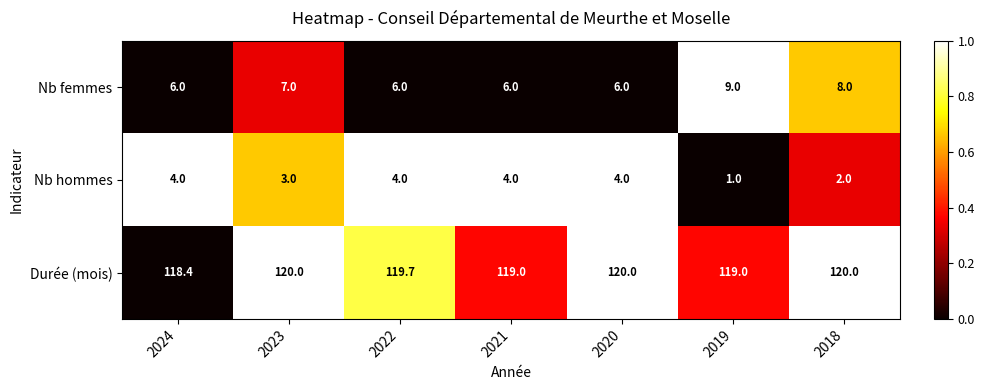

Which series has the largest total across all categories?

Durée (mois)